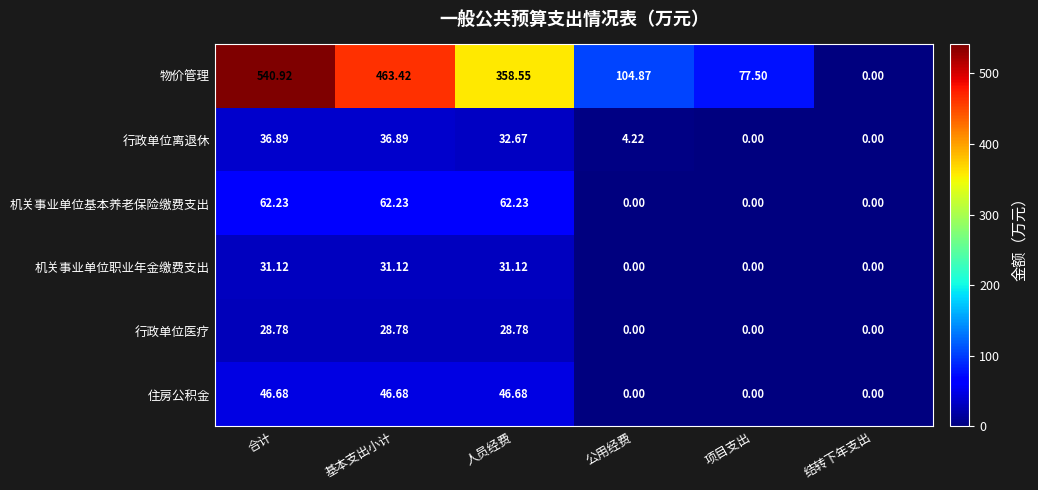

What is the maximum value shown in the chart?

540.9